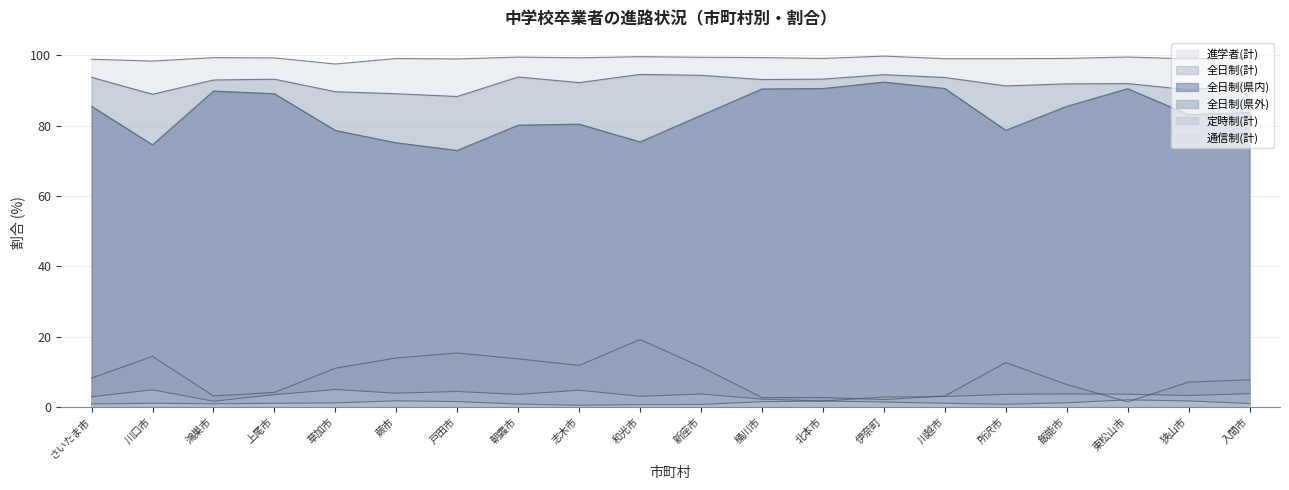

What is the difference between the 進学者(計) values at 川越市 and 上尾市?

0.2